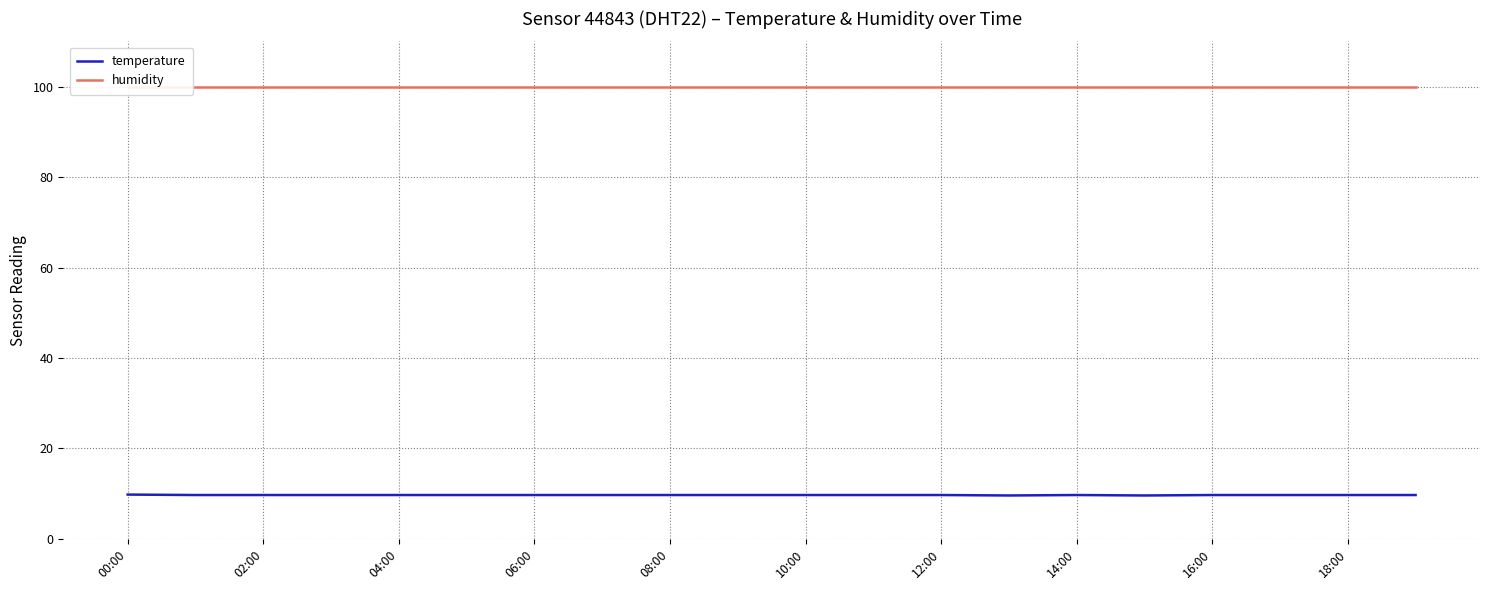

The temperature series shows 9.7 at 16:00. True or false?

True